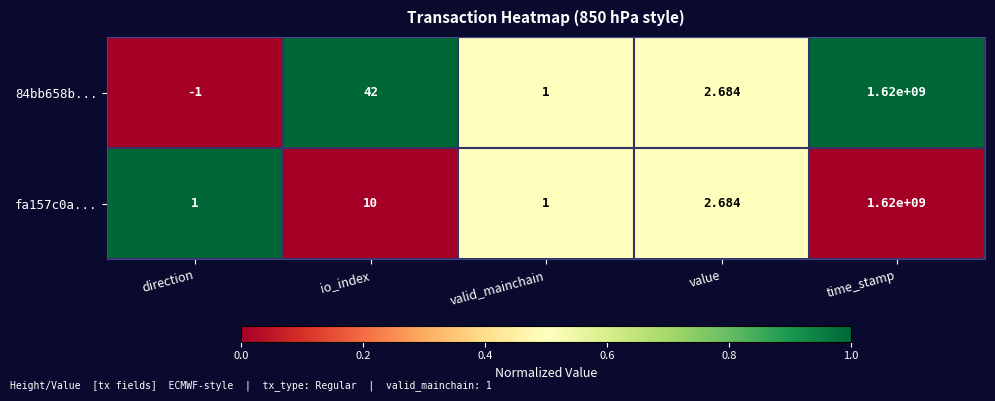

Which category has the highest value across all series?

time_stamp